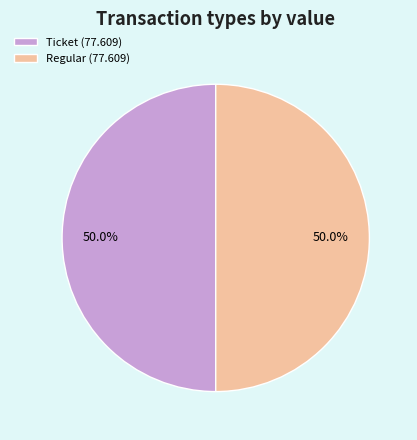

Combined, do Ticket and Regular account for over 50%?

Yes